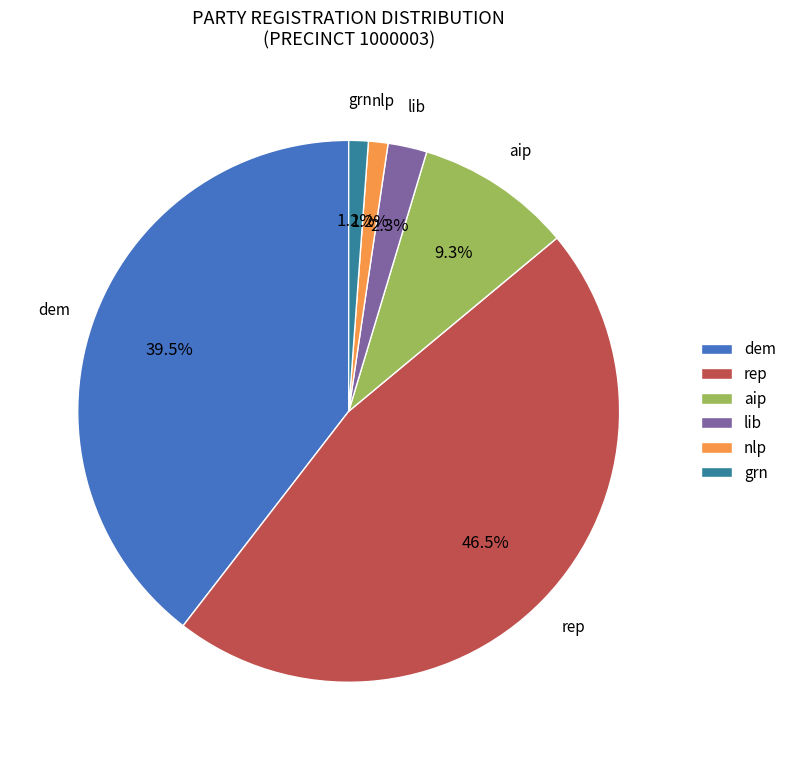

The aip slice represents 4% of the pie. True or false?

False